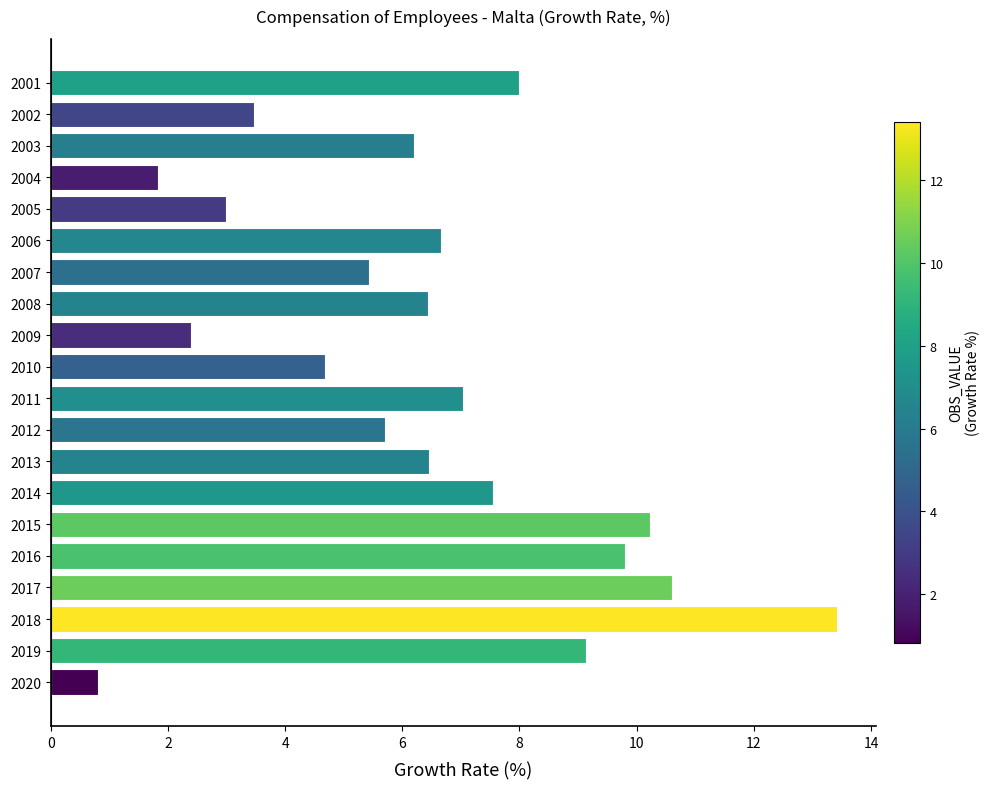

What is the average value?

6.4